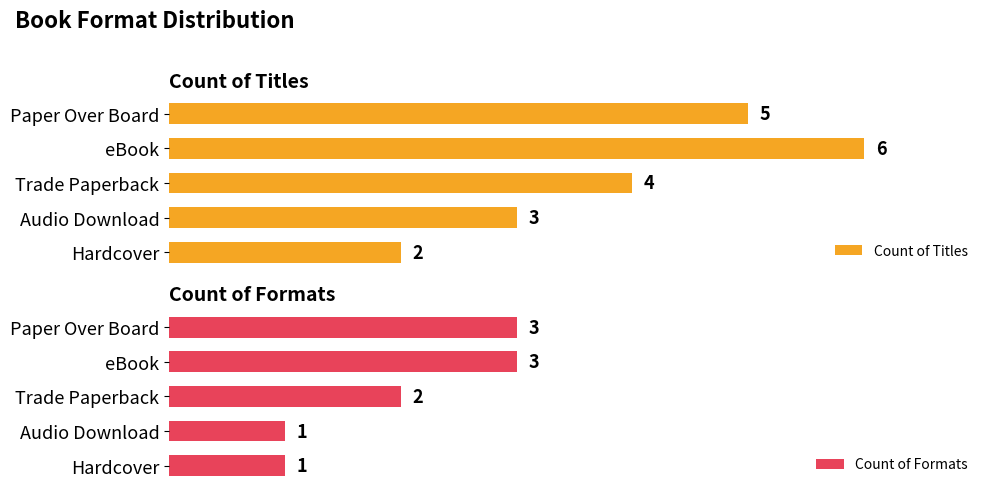

At how many categories does at least one series exceed 3?

3